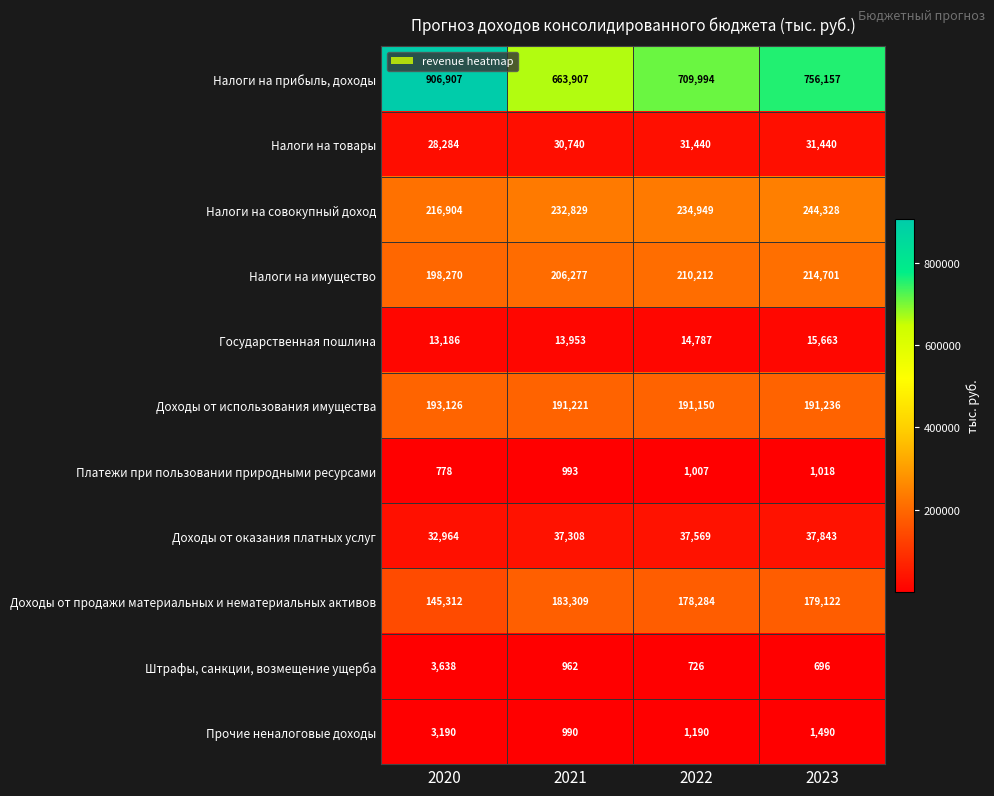

At 2021, list the series in order from smallest to largest.

Штрафы, санкции, возмещение ущерба, Прочие неналоговые доходы, Платежи при пользовании природными ресурсами, Государственная пошлина, Налоги на товары, Доходы от оказания платных услуг, Доходы от продажи материальных и нематериальных активов, Доходы от использования имущества, Налоги на имущество, Налоги на совокупный доход, Налоги на прибыль, доходы